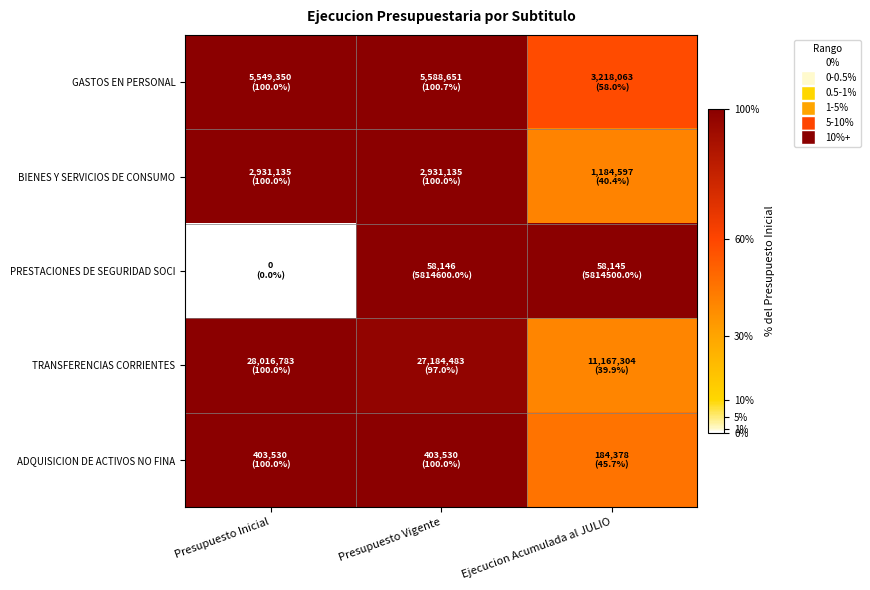

Reading left to right, what are all the values shown in this chart?

GASTOS EN PERSONAL: Presupuesto Inicial=100.0	Presupuesto Vigente=100.7	Ejecucion Acumulada al JULIO=58.0
BIENES Y SERVICIOS DE CONSUMO: Presupuesto Inicial=100.0	Presupuesto Vigente=100.0	Ejecucion Acumulada al JULIO=40.4
PRESTACIONES DE SEGURIDAD SOCI: Presupuesto Inicial=0.0	Presupuesto Vigente=5814600.0	Ejecucion Acumulada al JULIO=5814500.0
TRANSFERENCIAS CORRIENTES: Presupuesto Inicial=100.0	Presupuesto Vigente=97.0	Ejecucion Acumulada al JULIO=39.9
ADQUISICION DE ACTIVOS NO FINA: Presupuesto Inicial=100.0	Presupuesto Vigente=100.0	Ejecucion Acumulada al JULIO=45.7